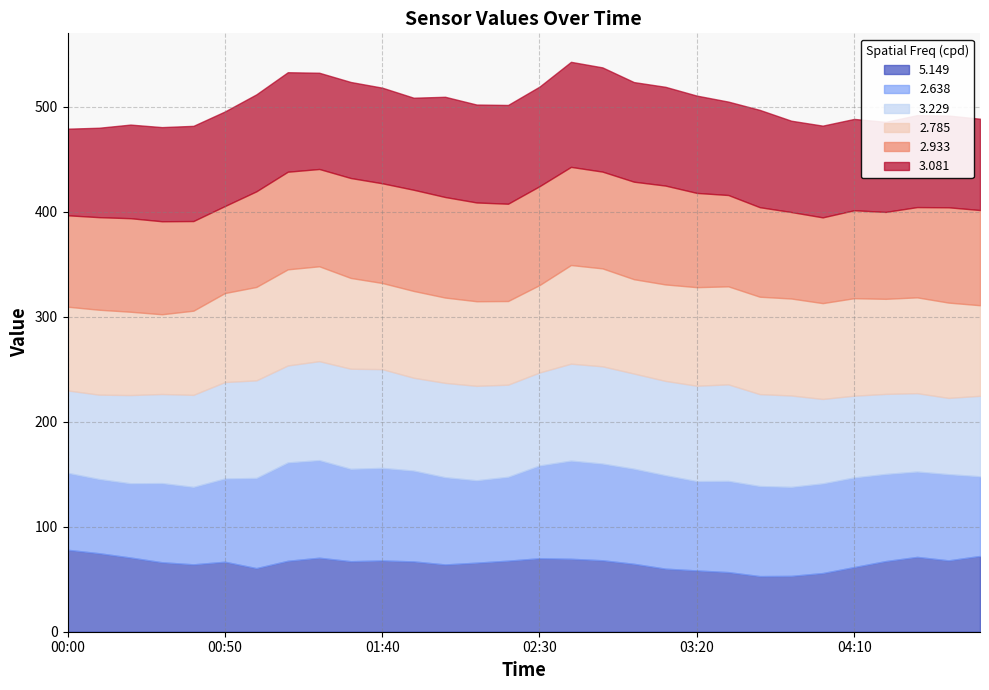

At which label is 3.081 closest to 91?

01:40